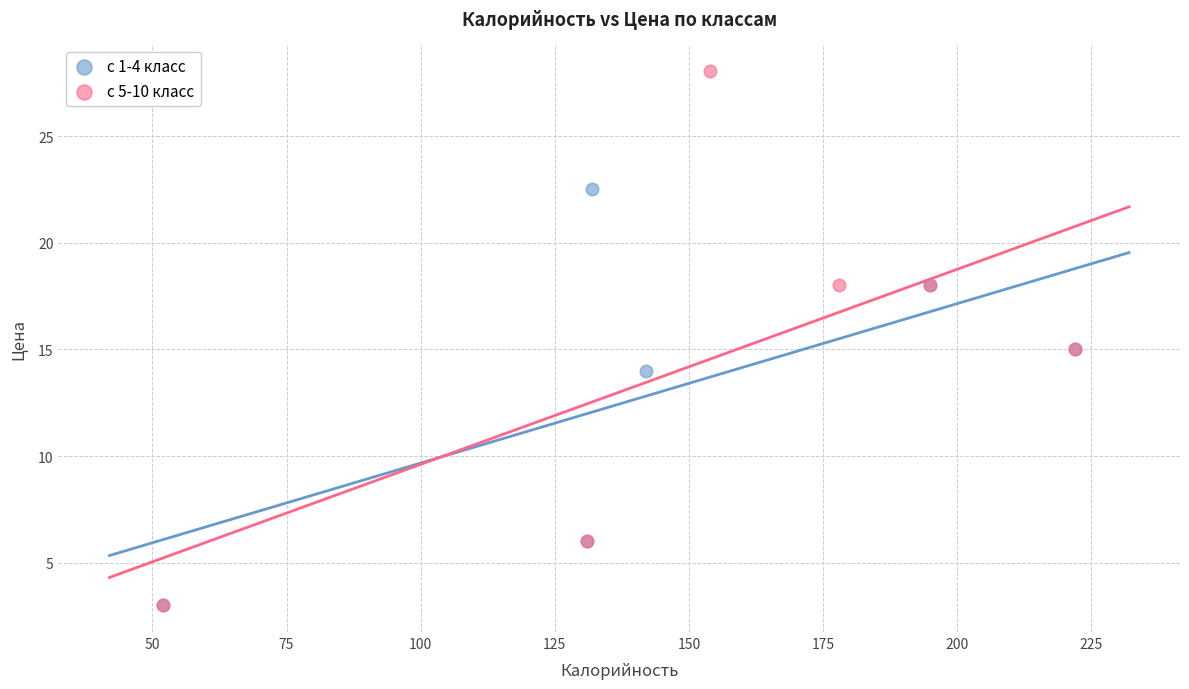

Which series reaches the maximum Y coordinate?

с 5-10 класс